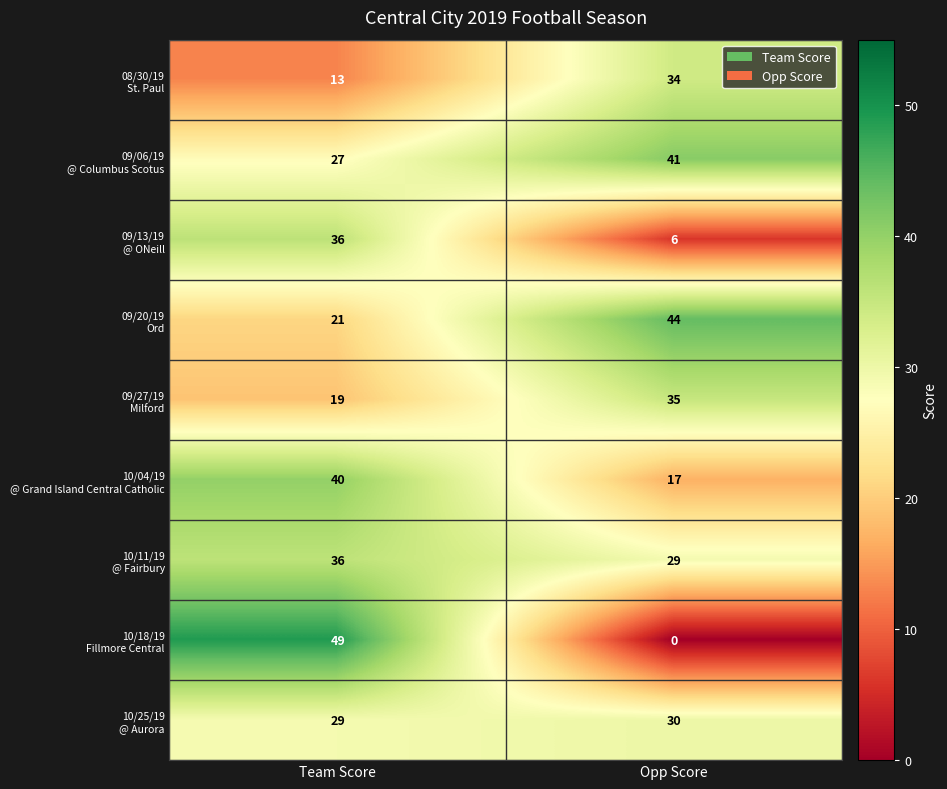

At which category does the chart reach its minimum across all series?

Opp Score